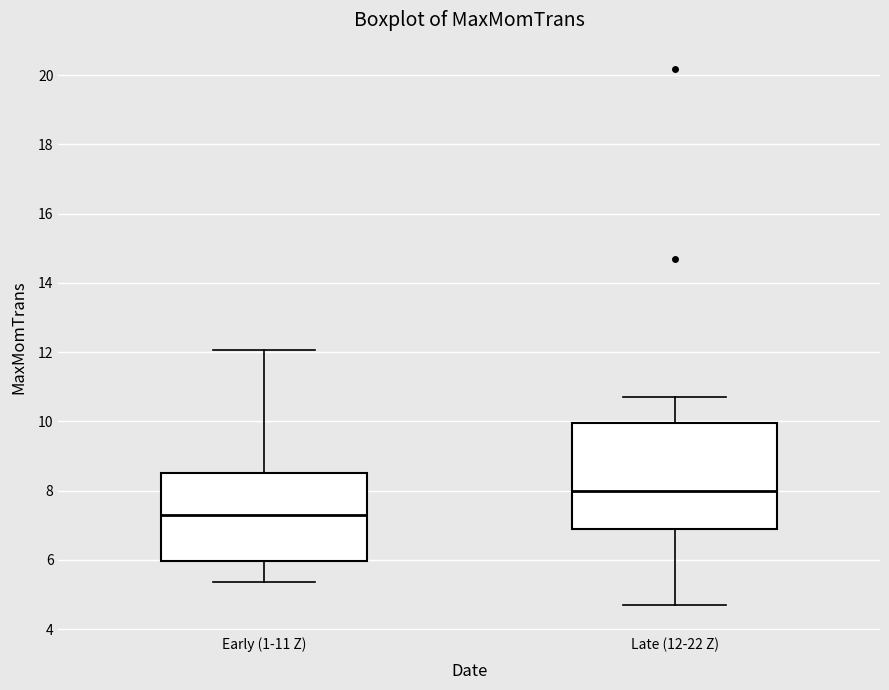

Which box is the tallest, from its lower edge to its upper edge?

Late (12-22 Z)